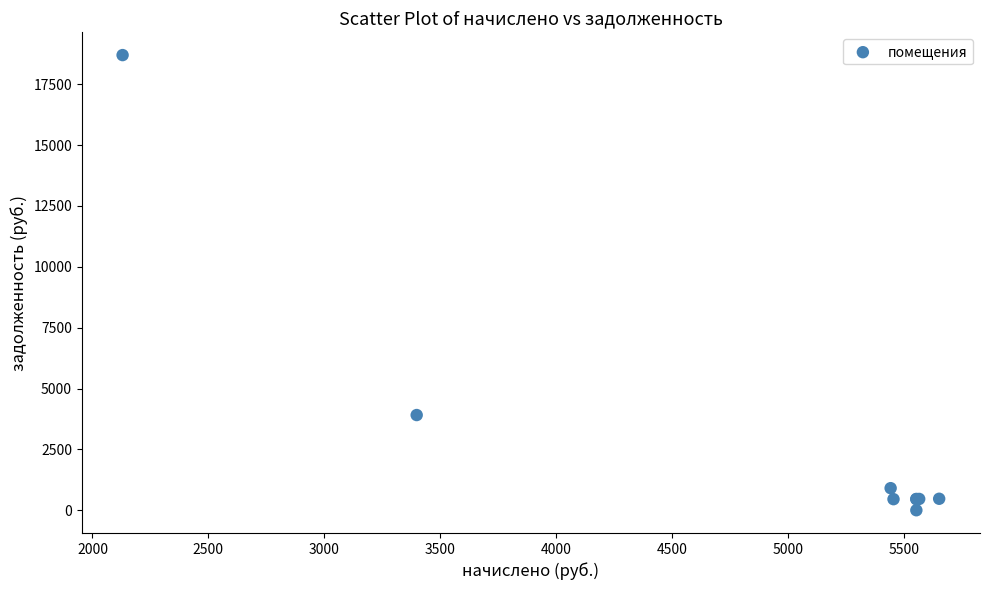

What Y value in the scatter plot is closest to 9349?

3910.7